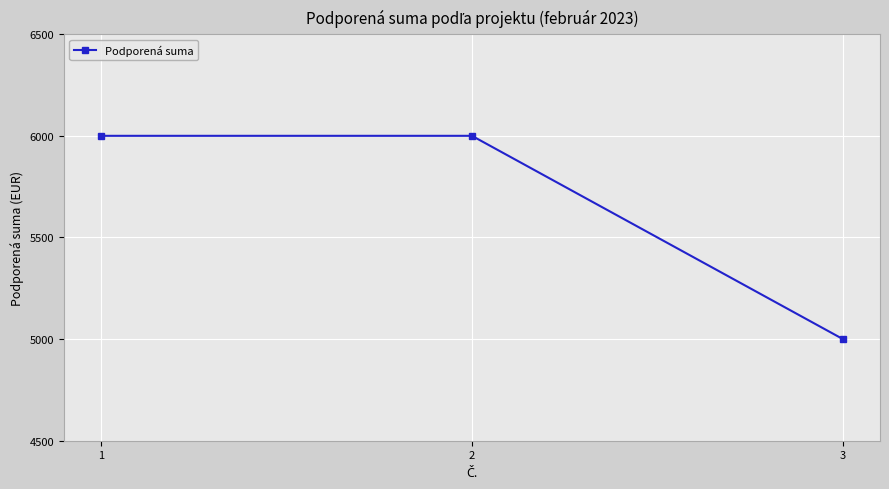

What is the minimum value shown in the chart?

5000